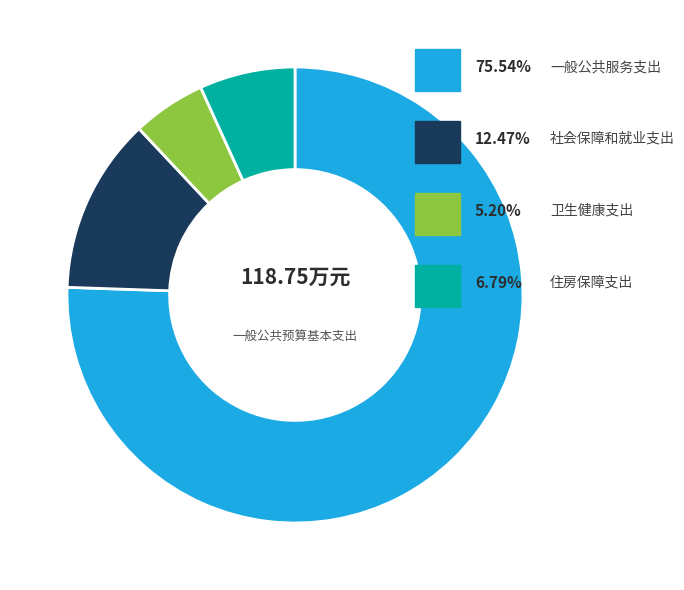

Is there a majority slice in this chart?

Yes